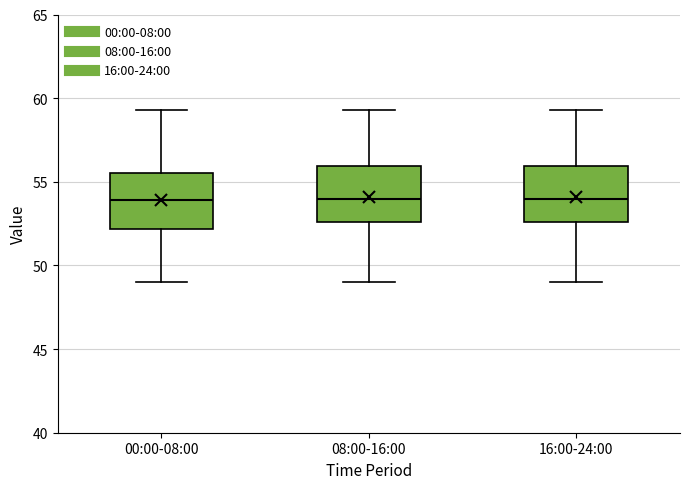

Where is the lower edge of the box for 16:00-24:00 on the y-axis? The values are not printed on the chart, so give them approximately, as read against the axis.

52.5